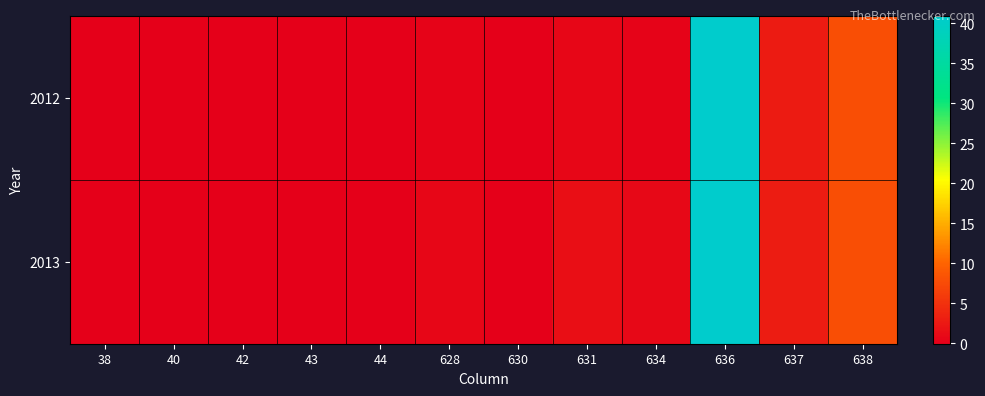

Which series has the widest spread of values?

2012